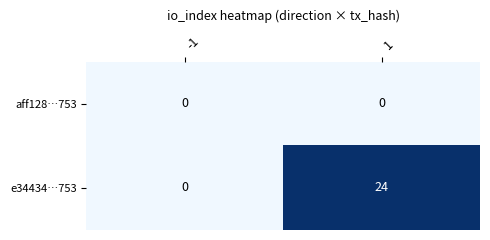

What is the difference between the e34434…753 values at 1 and -1?

24